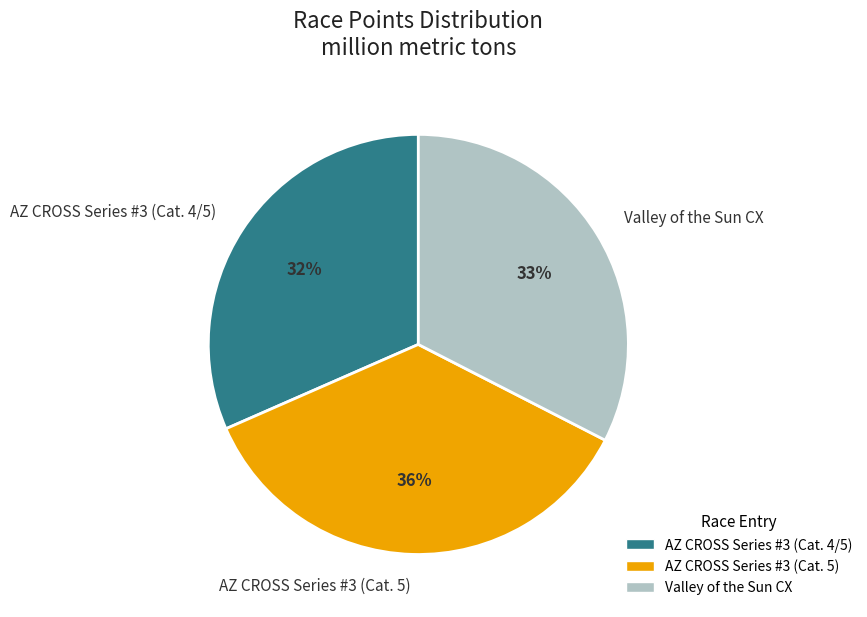

Is it true that AZ CROSS Series #3 (Cat. 4/5) is 32% of the pie?

True